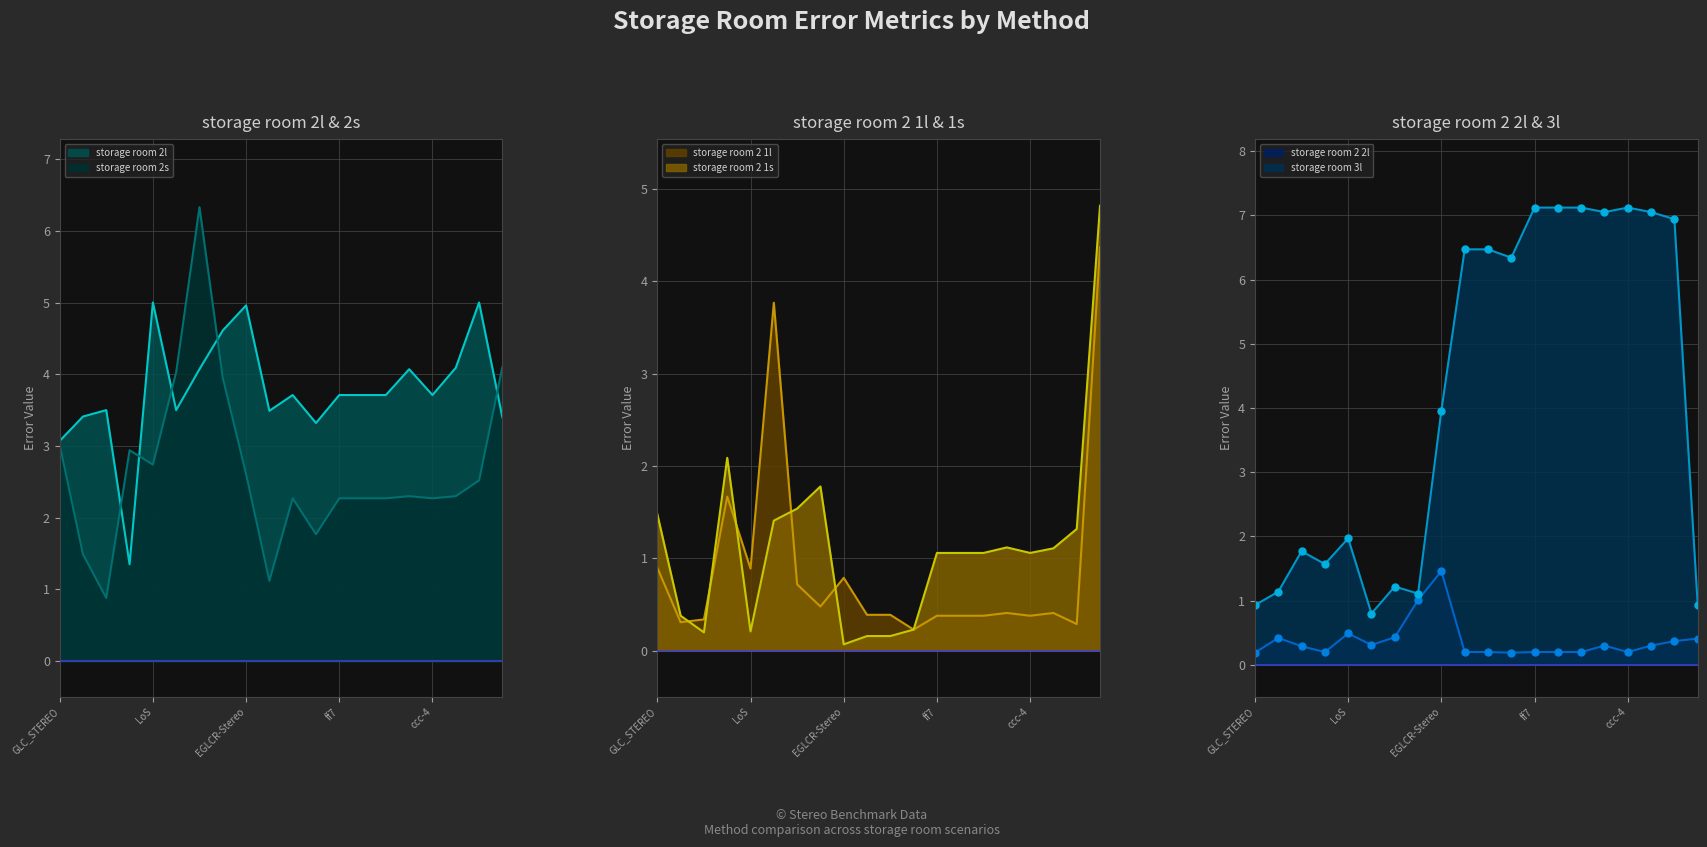

What is the sum of all storage room 3l values?

84.2